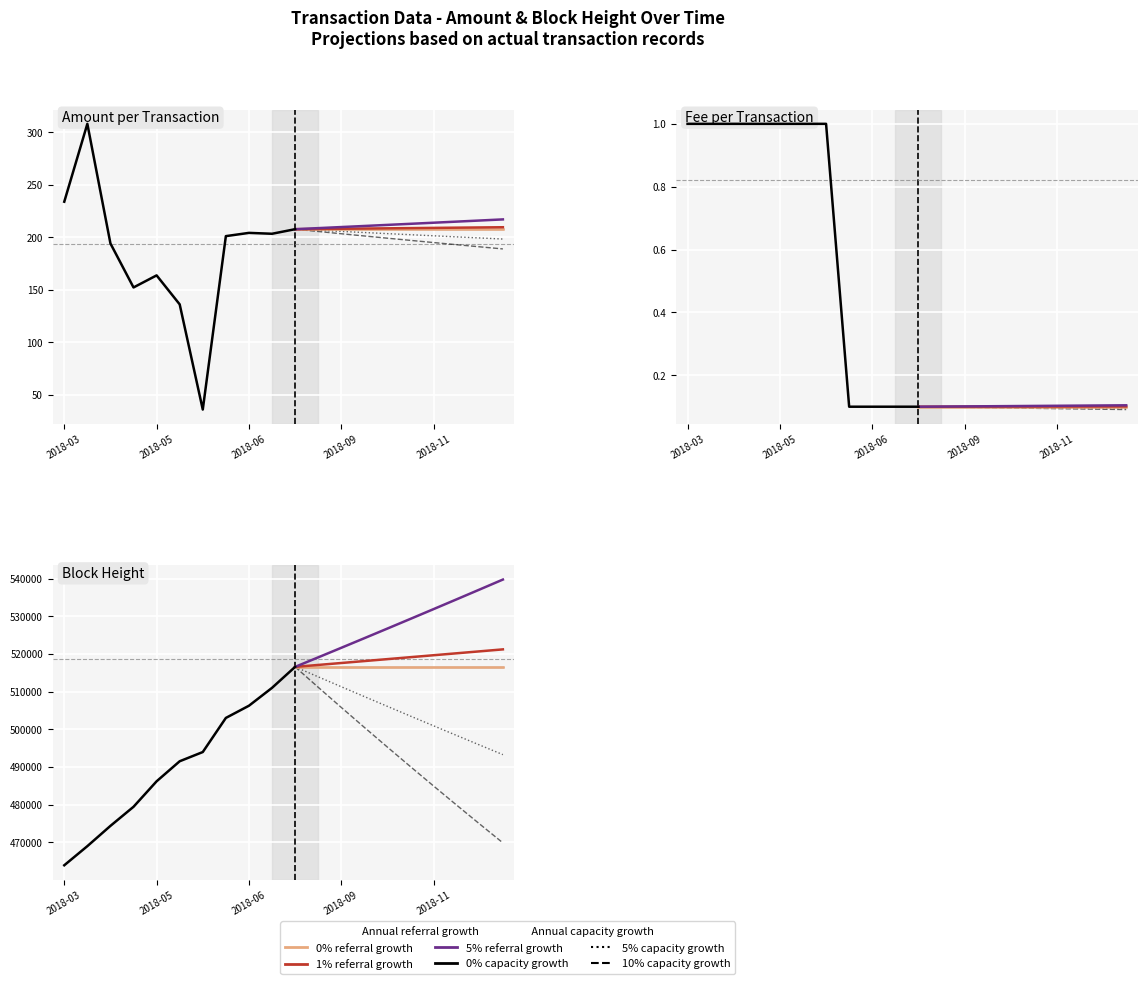

Rank the series at 2018-04-14 from highest to lowest value.

Height, Amount, Fee